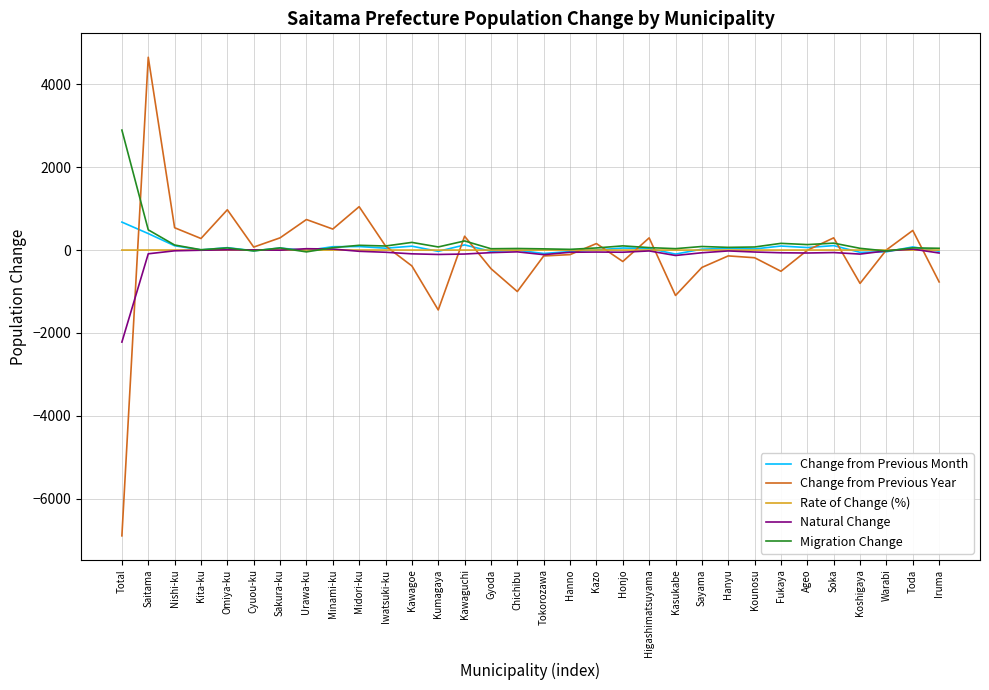

What is the sum of all Migration Change values?

5465.0